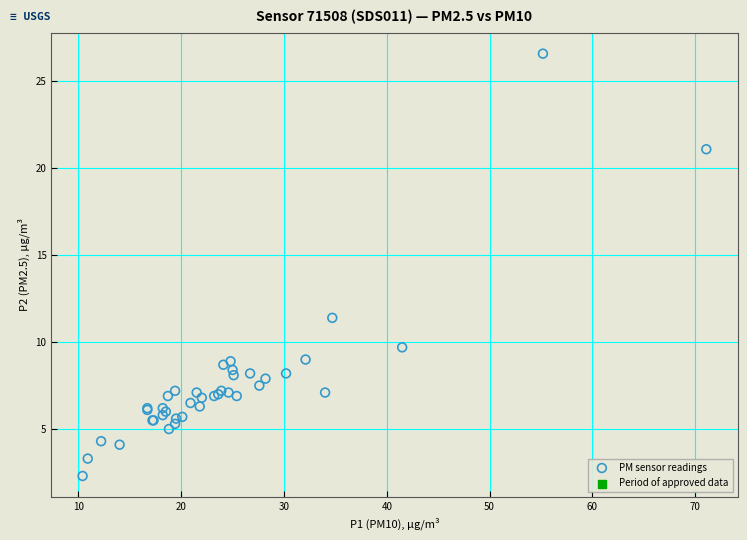

What Y value in the scatter plot is closest to 14?

11.4